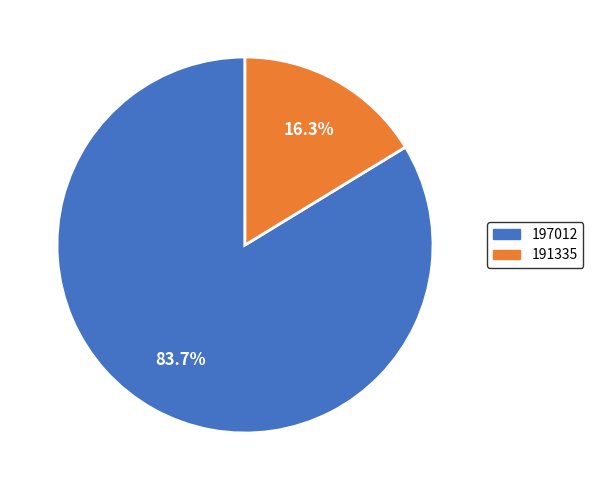

What percentage is the 191335 slice, to the nearest percent?

16%